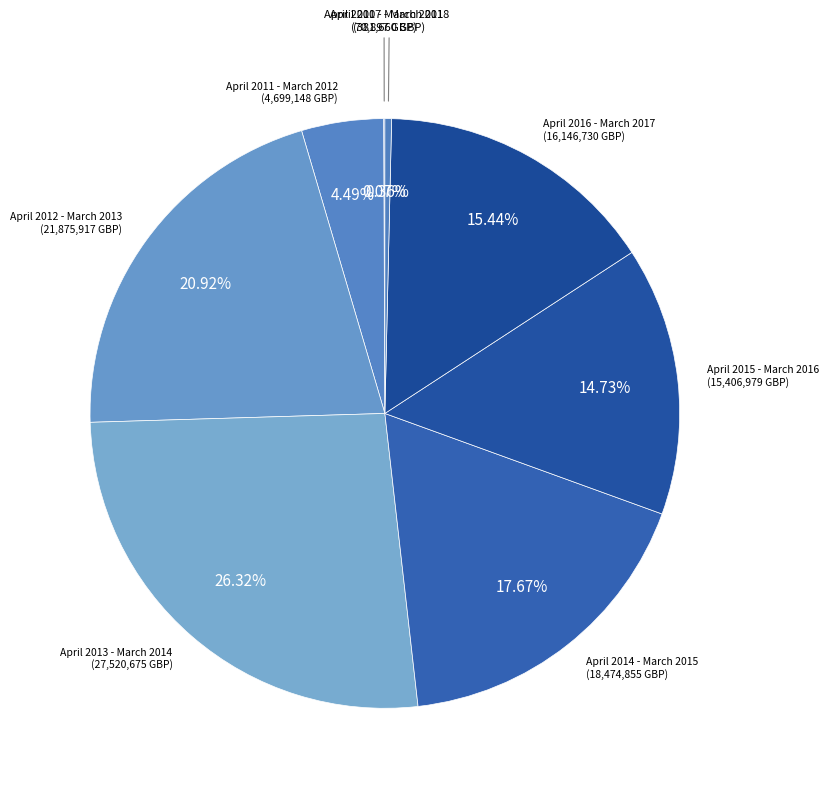

Is it true that April 2016 - March 2017 is 22% of the pie?

False